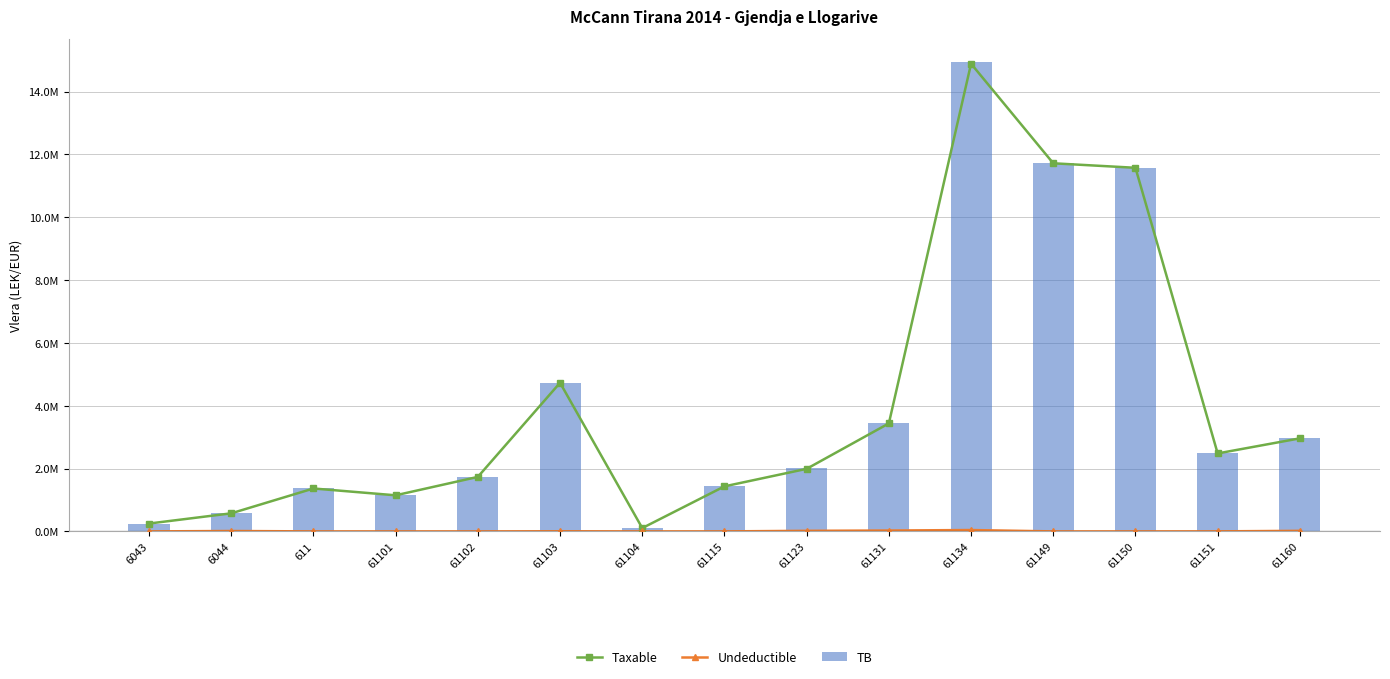

Which series has the widest spread of values?

TB